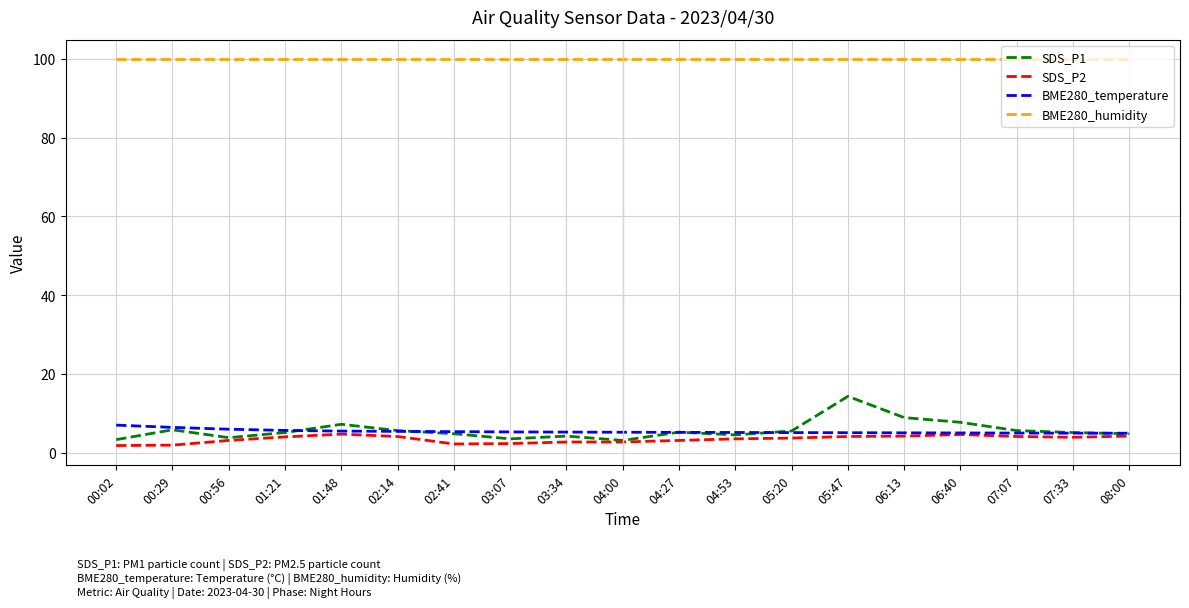

What is the difference between the highest and lowest values at 00:56?

96.9